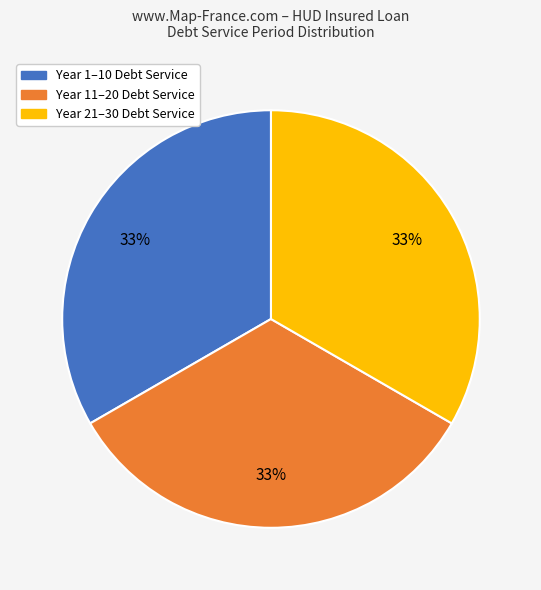

Does any single category account for the majority?

No